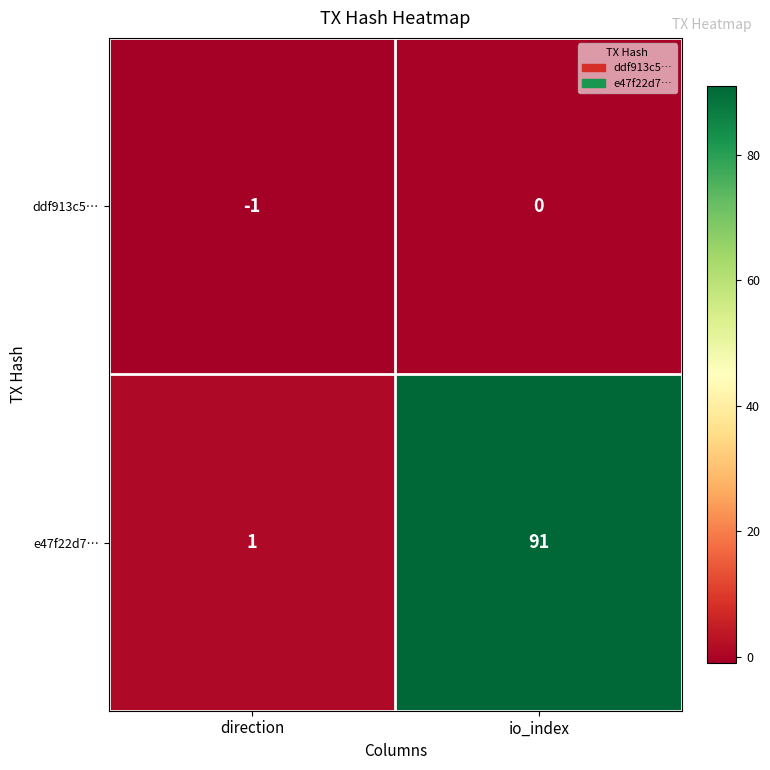

Count the number of categories in the chart.

2